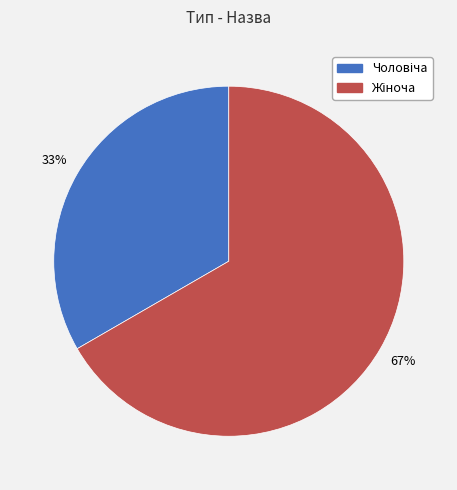

To the nearest percent, what is the average slice percentage?

50%